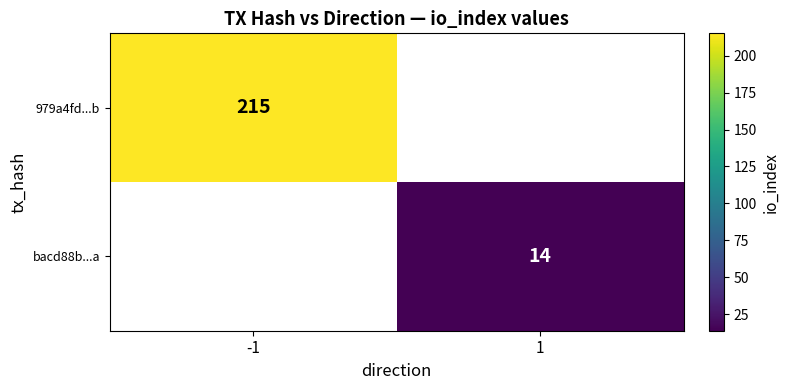

True or false: 979a4fd...b has a value of 355 at -1.

False